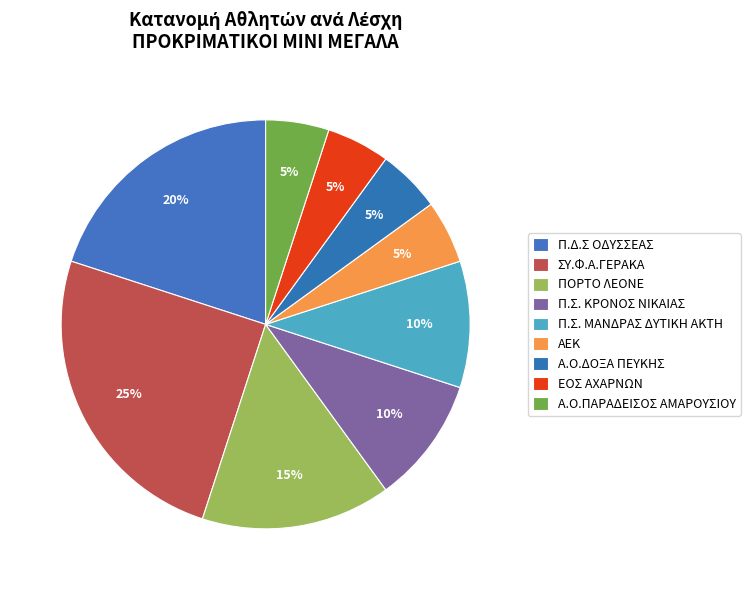

Count the number of slices in the pie.

9